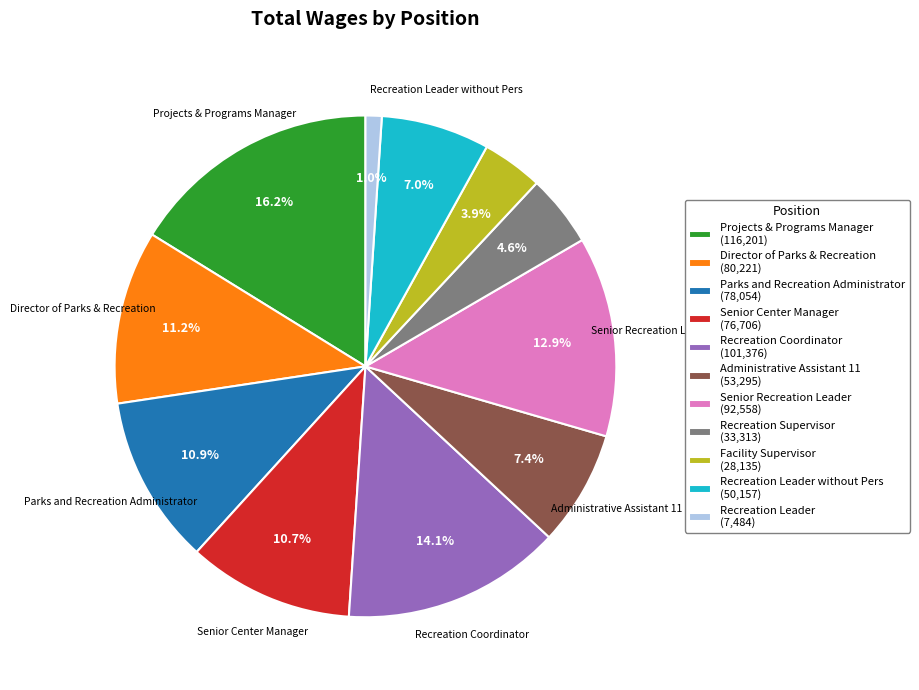

Approximately how many times larger is the value at Senior Center Manager (76,706) compared to Parks and Recreation Administrator (78,054)?

1.0